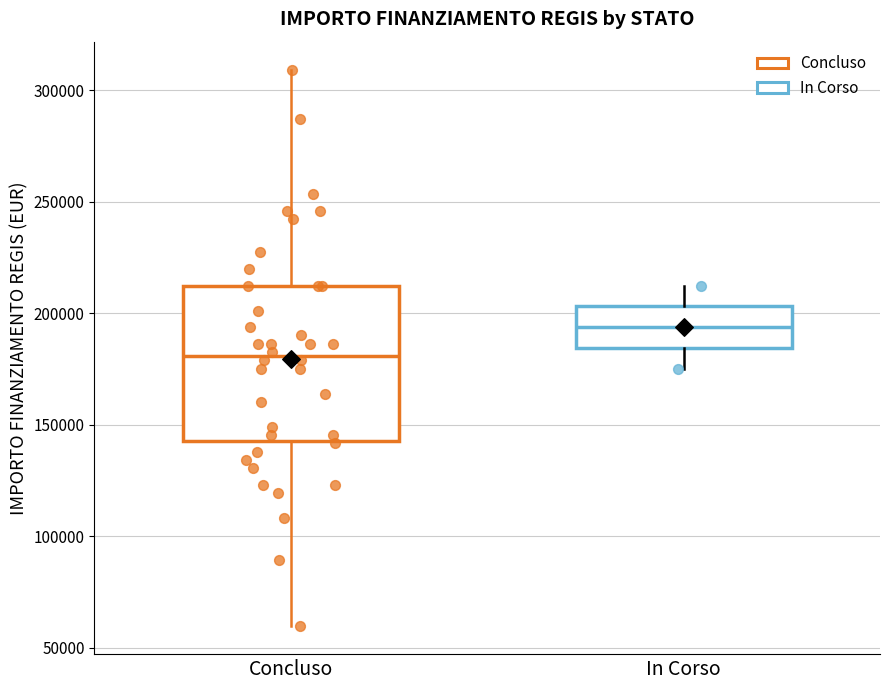

Reading left to right, transcribe this box plot: for each box, give where its median line is, the range the box spans, and where its two whiskers end, as read against the y-axis. The values are not printed on the chart, so give them approximately, as read against the axis.

Concluso: median 180000, box 145000 to 210000, whiskers 60000 to 310000
In Corso: median 195000, box 185000 to 205000, whiskers 175000 to 210000